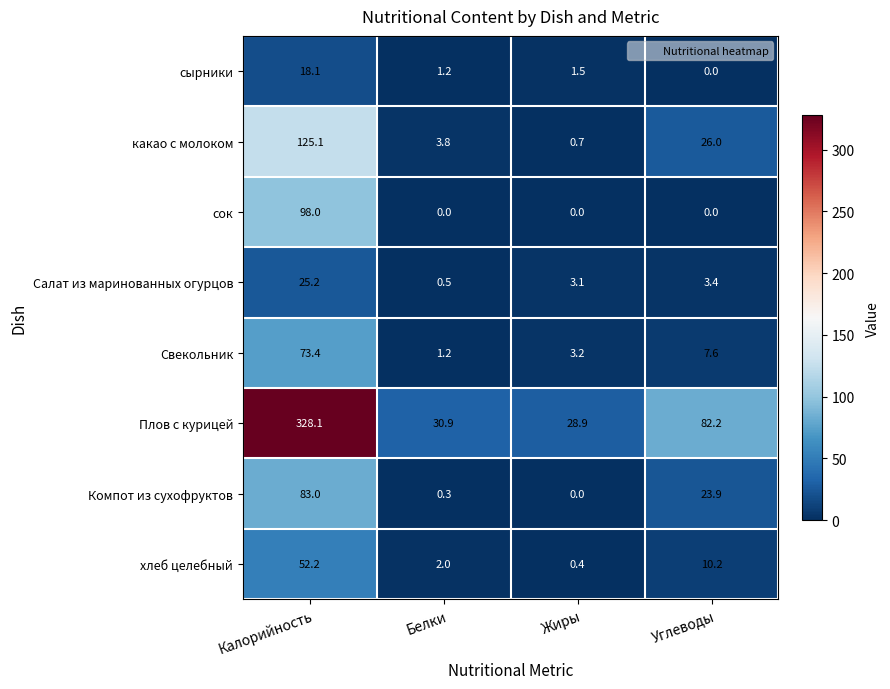

What is the greatest value displayed?

328.1